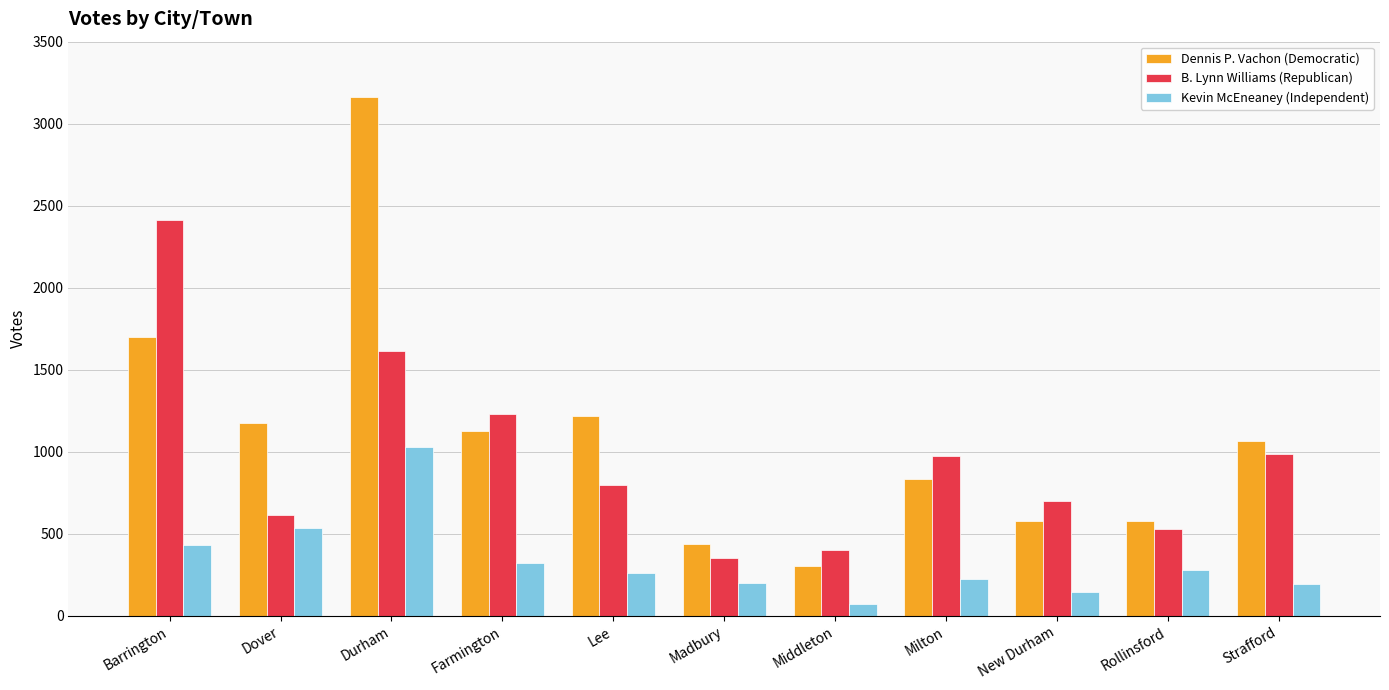

Where does the B. Lynn Williams (Republican) series first go above 797?

Barrington